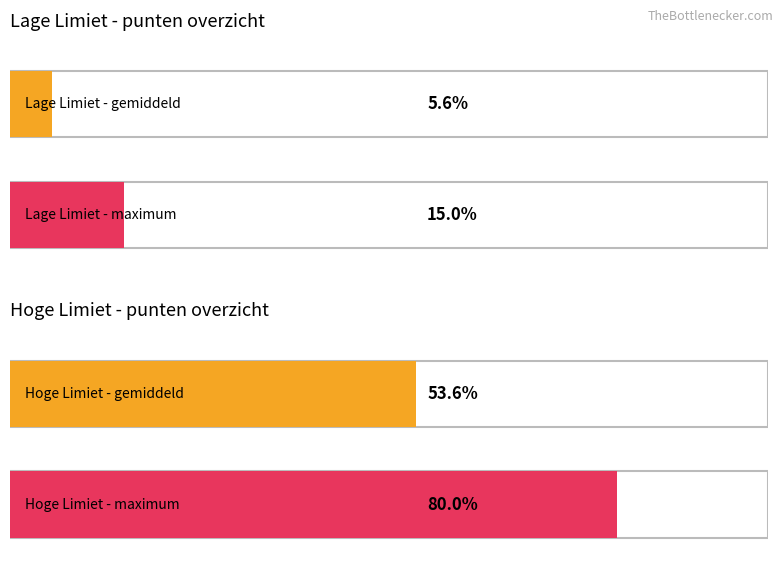

Is the value of Lage Limiet at Gallant Valentino greater than the value of Hoge Limiet at Lady Roxanne?

No